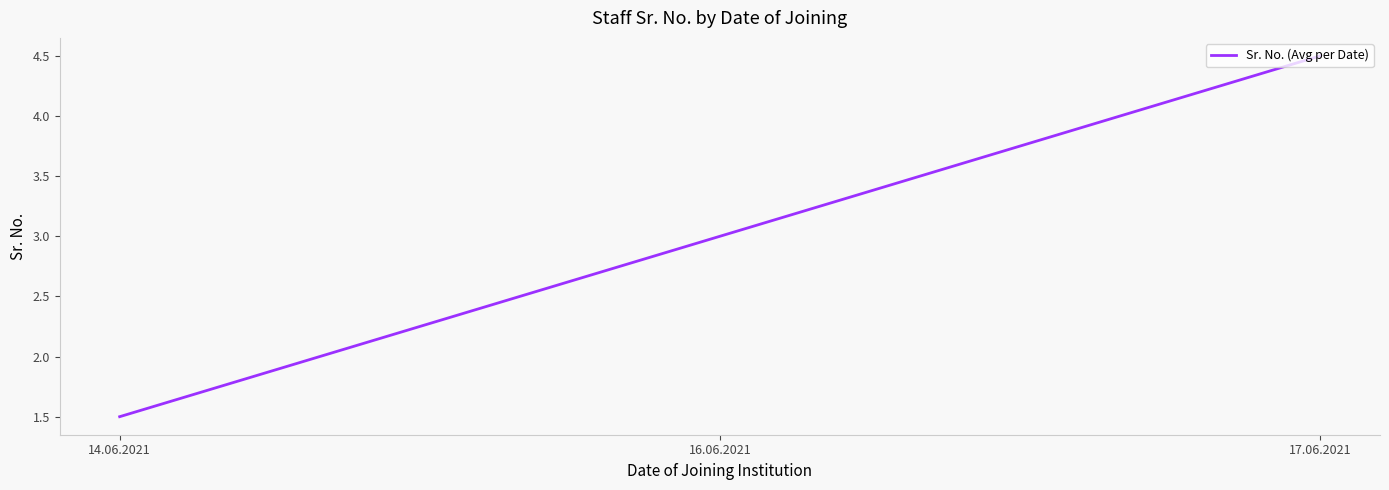

Reading left to right, list all the values displayed in this chart.

14.06.2021=1.5	16.06.2021=3.0	17.06.2021=4.5